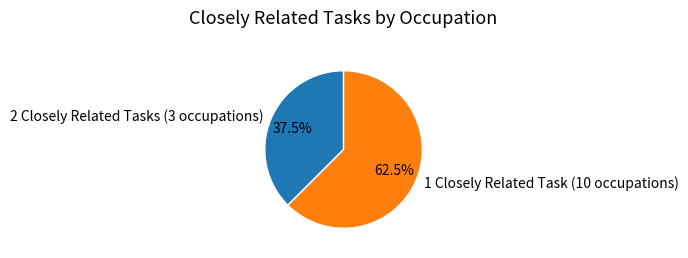

Count the number of slices in the pie.

2